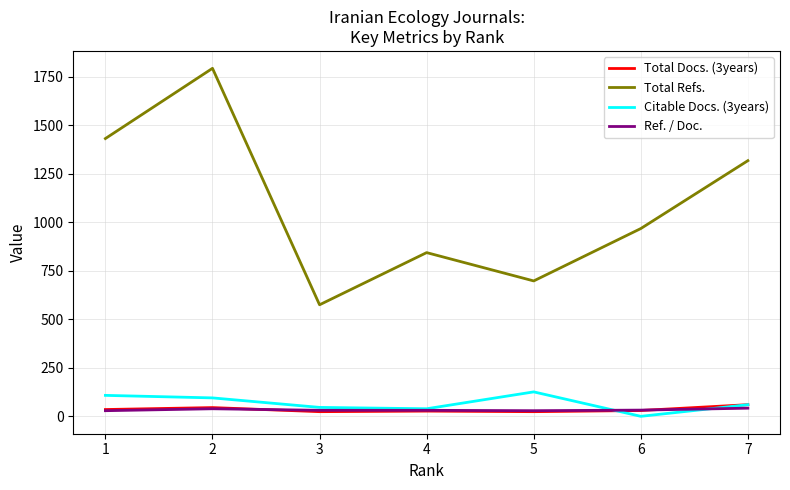

Which series has the widest spread of values?

Total Refs.